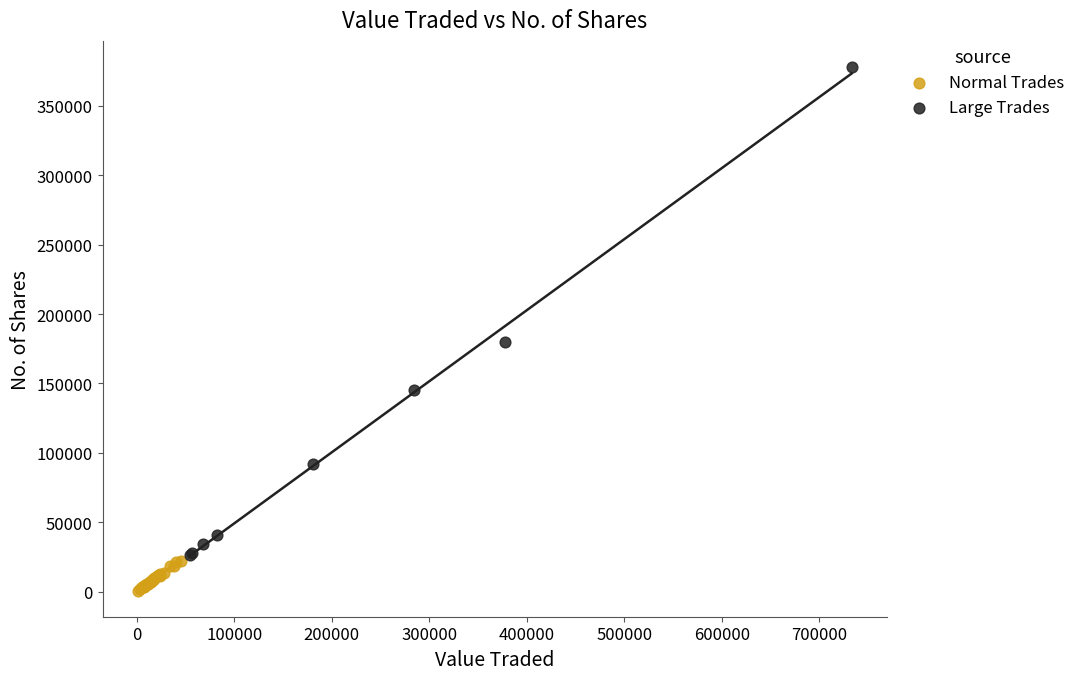

Which series reaches the minimum Y coordinate?

Normal Trades